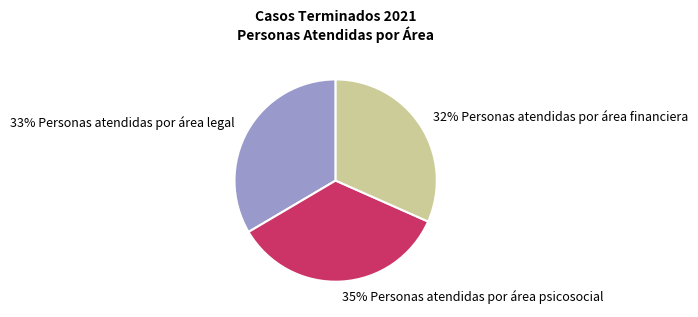

To the nearest percent, what is the difference between the largest and smallest slice percentages?

3%